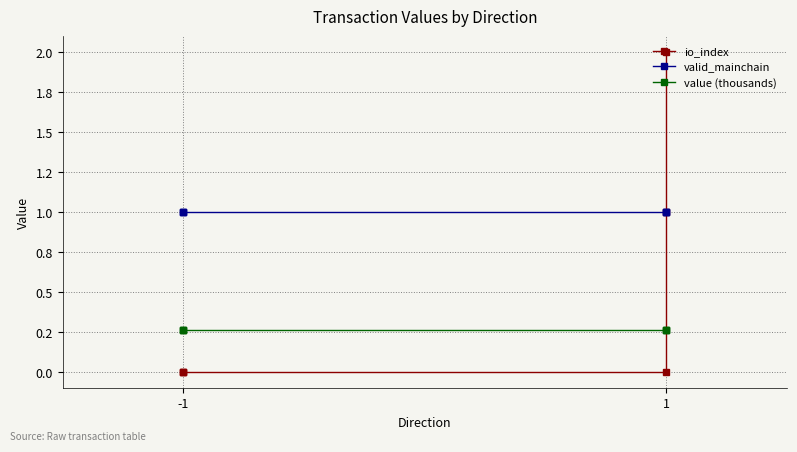

Rank the series by their maximum value, from highest to lowest.

io_index, valid_mainchain, value (thousands)